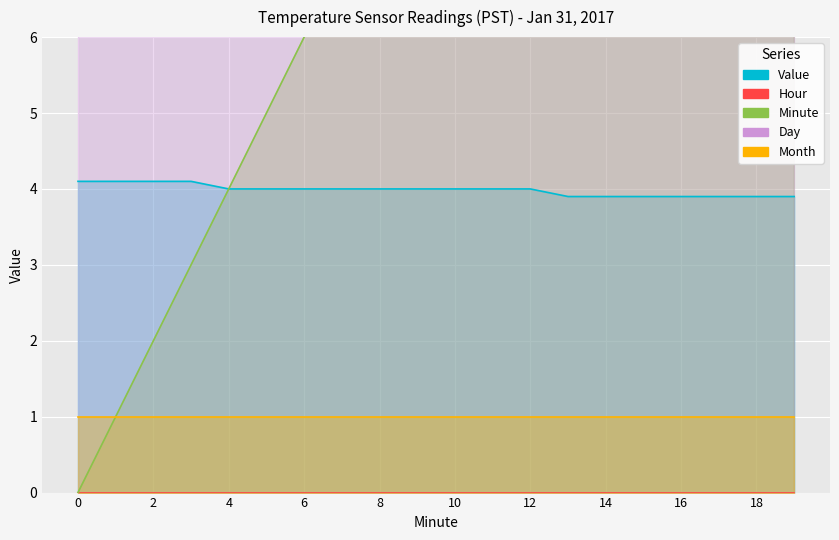

Count the number of categories in the chart.

20